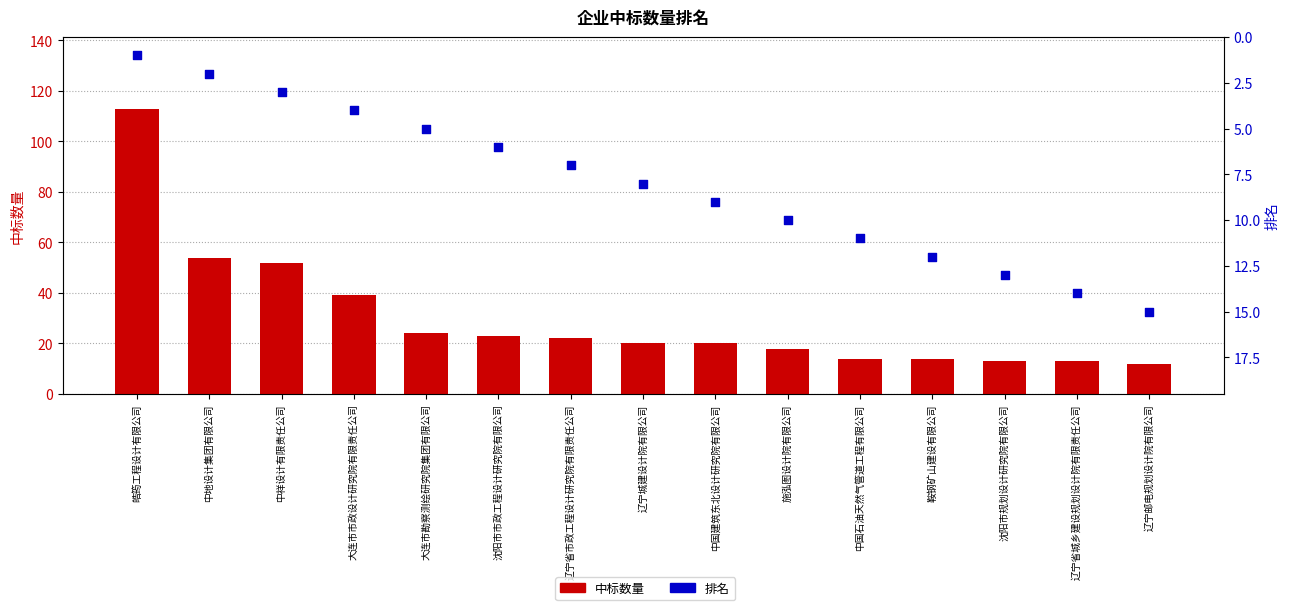

What are all the series names shown in the legend?

中标数量, 排名